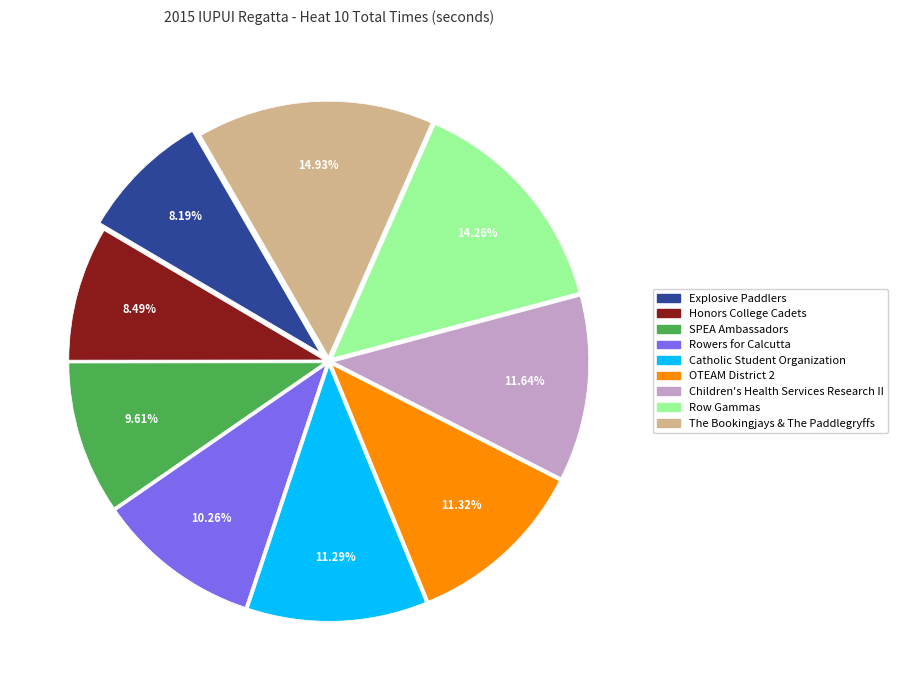

Which slice is the largest?

The Bookingjays & The Paddlegryffs